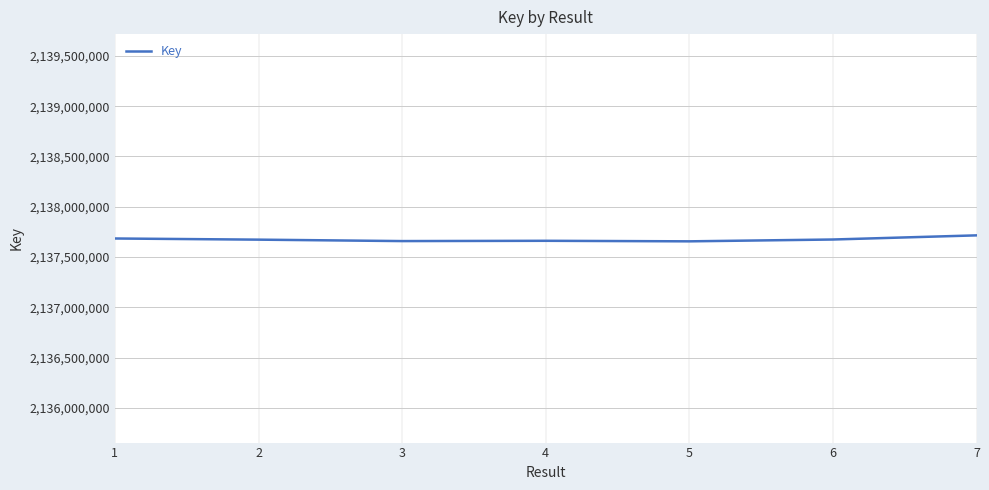

True or false: the data shows 453811449 at 4.

False